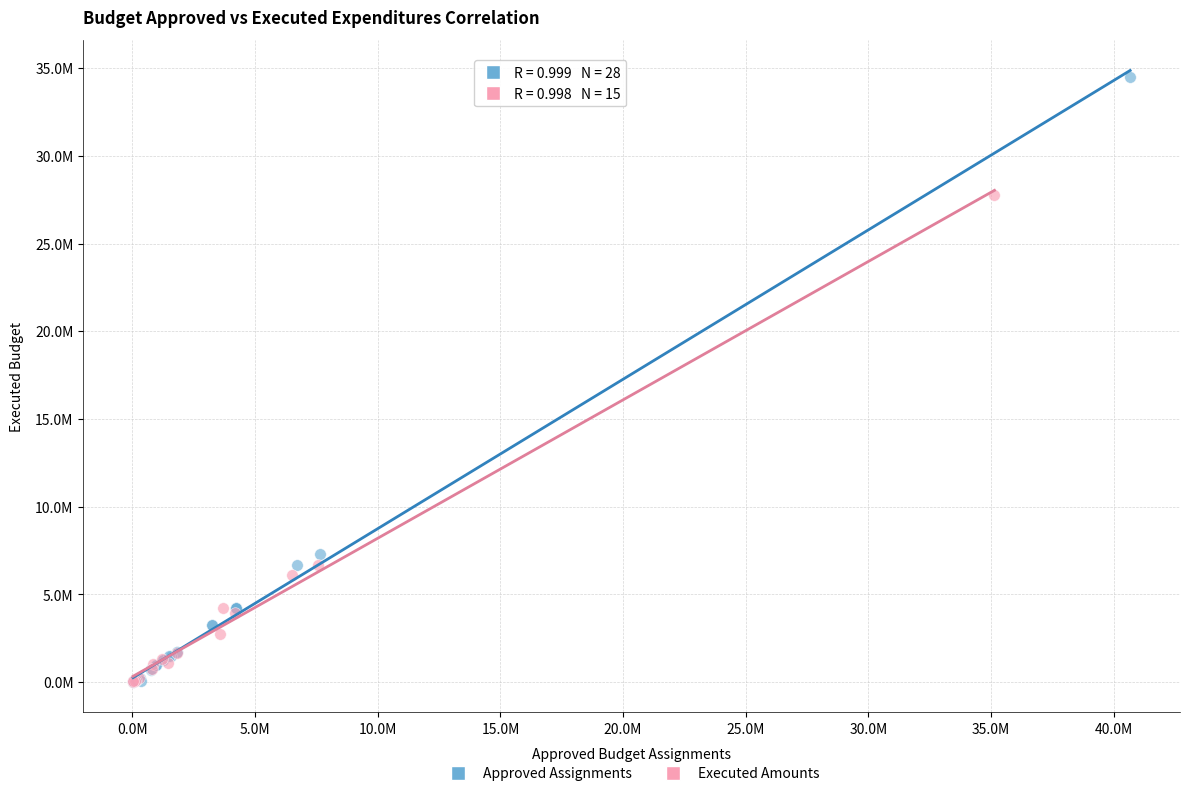

What are all the series names shown in the legend?

Approved Assignments, Executed Amounts